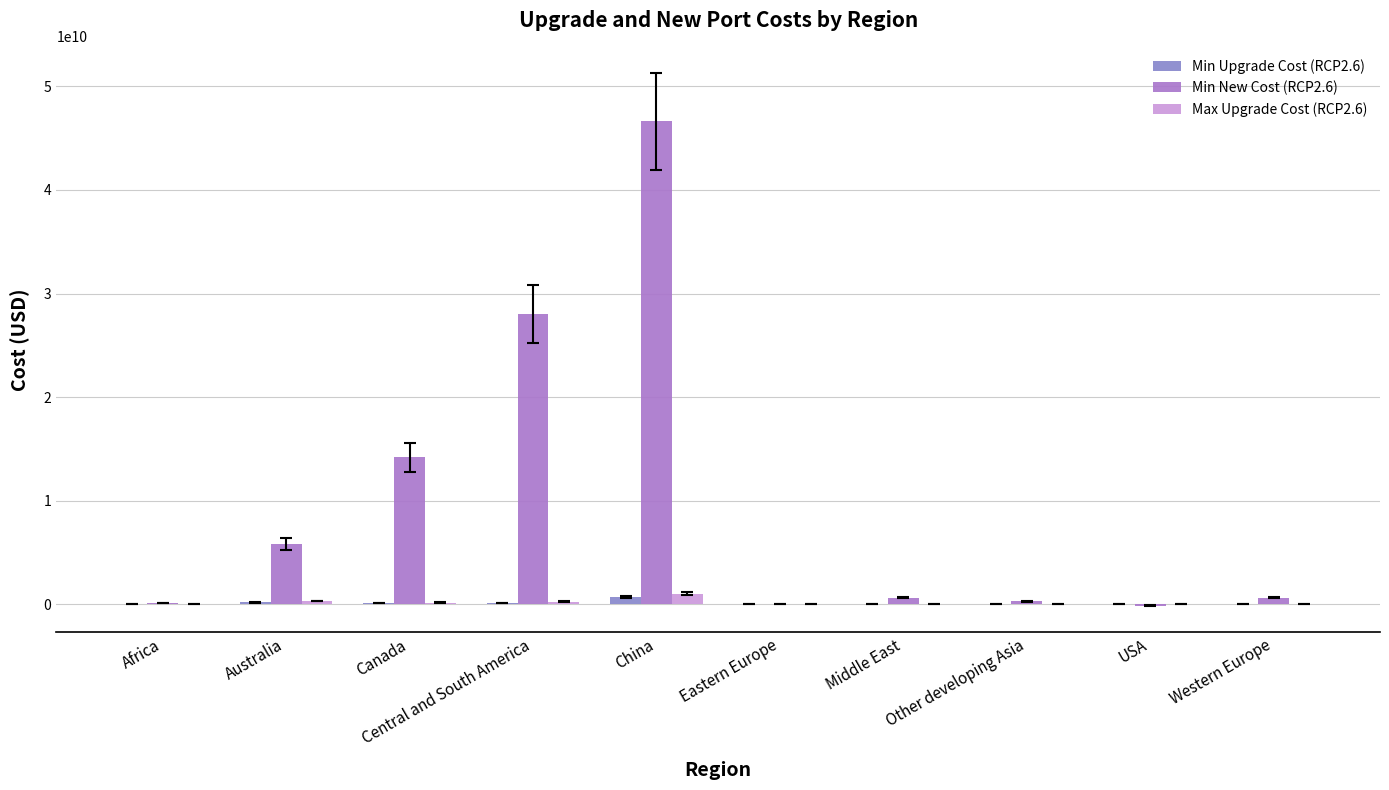

How many distinct data groups are displayed?

3